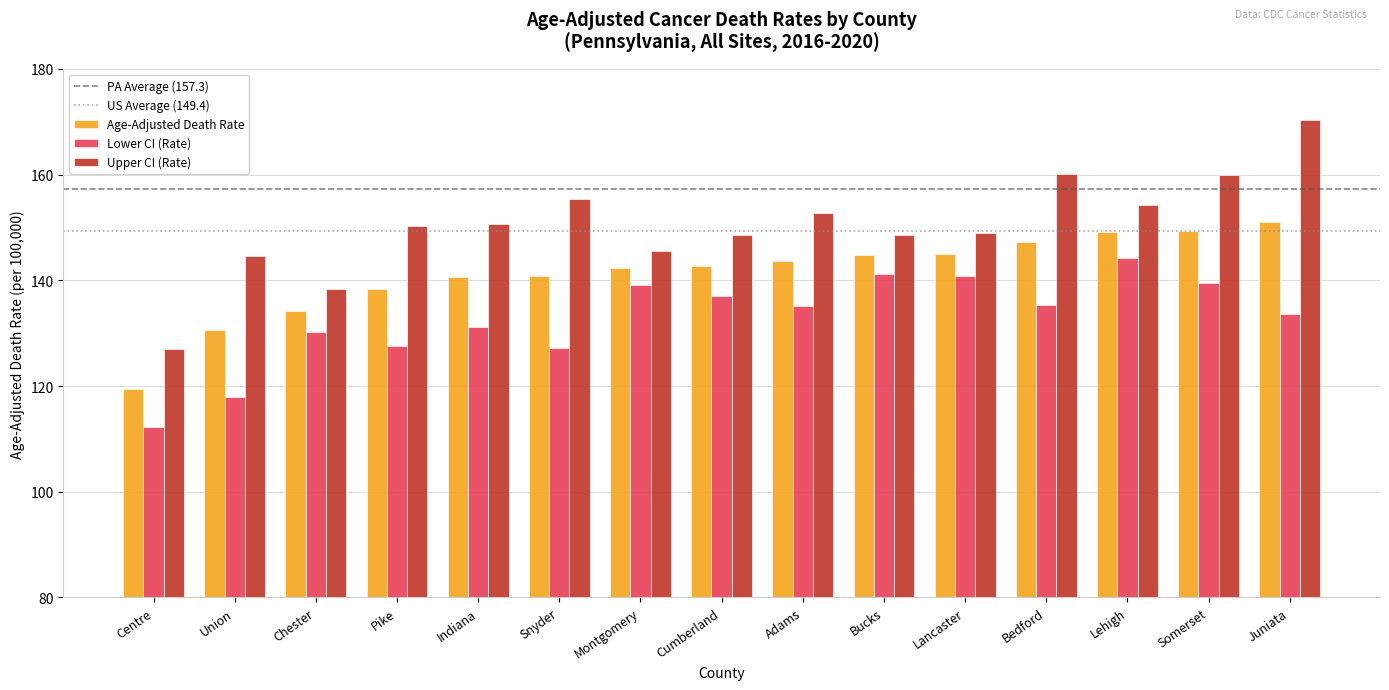

True or false: Upper CI (Rate) has a value of 213.0 at Centre.

False